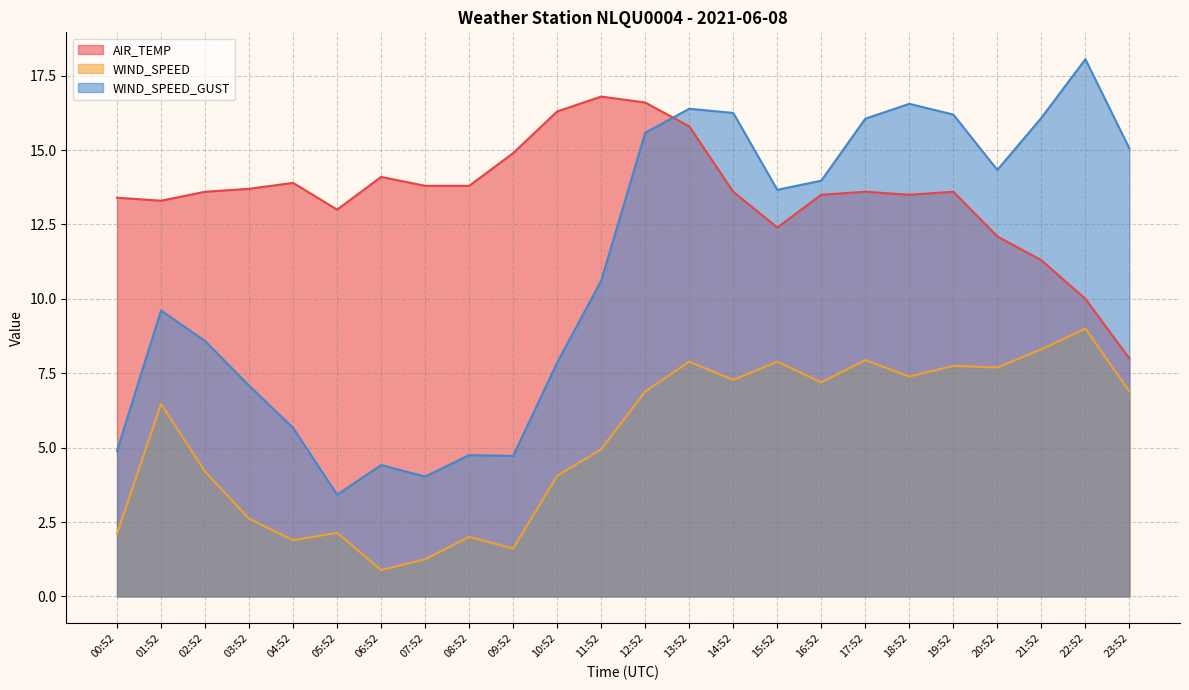

Between which two adjacent categories do WIND_SPEED_GUST and AIR_TEMP first intersect?

12:52 and 13:52